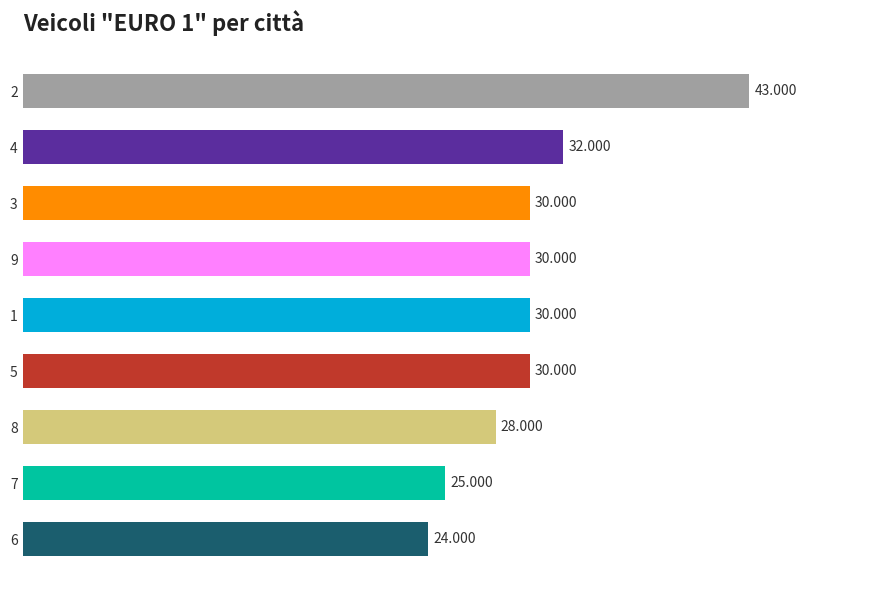

The chart shows a value of 52 at 3. True or false?

False